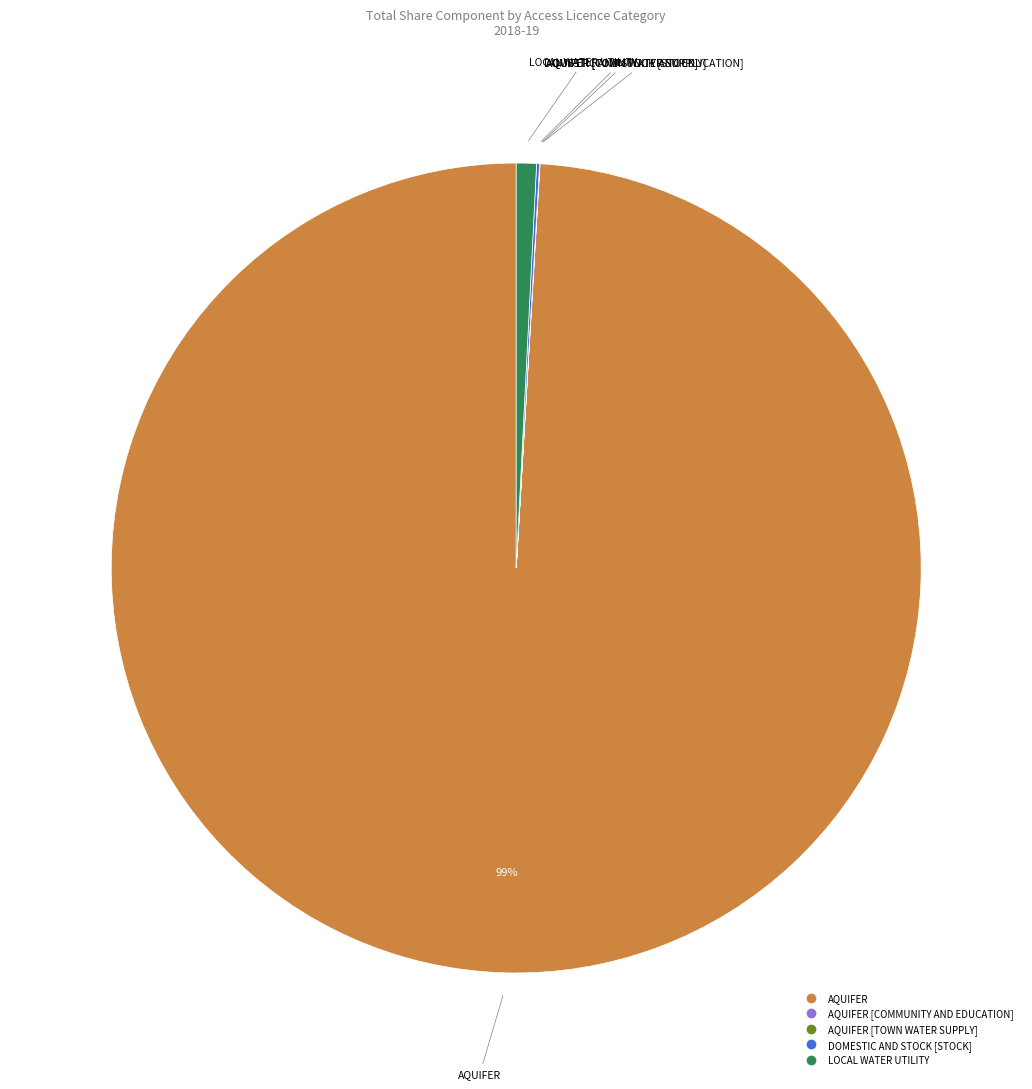

Is there any slice that represents more than half of the pie?

Yes